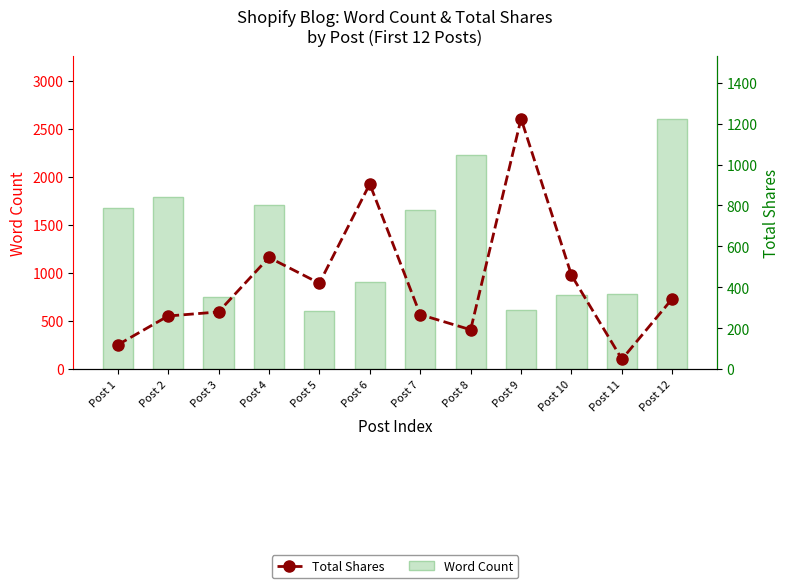

What is the sum of the Word Count values at Post 2 and Post 6?

2705